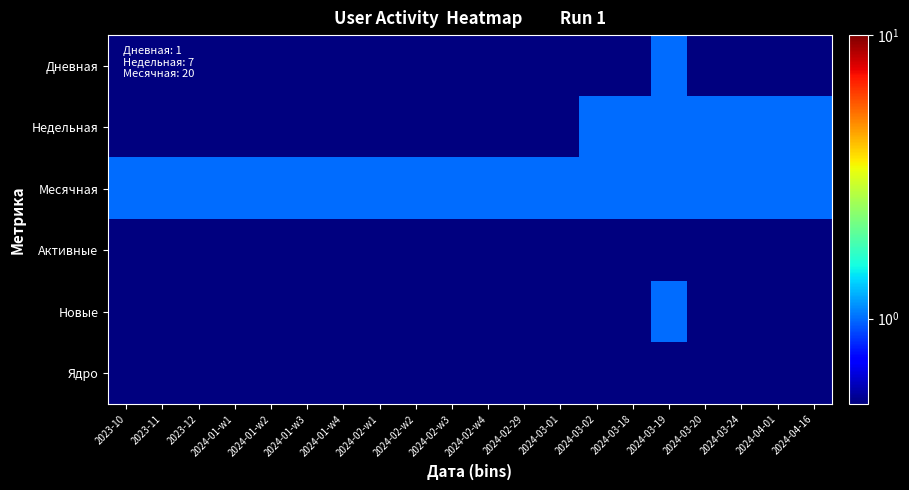

List the series in order of their peak value, lowest first.

Активные, Ядро, Дневная, Недельная, Месячная, Новые